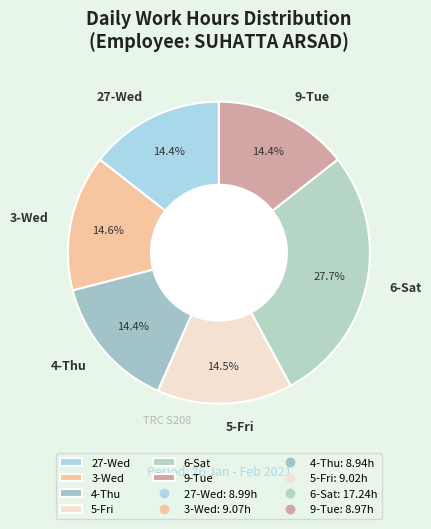

How many slices are in this pie chart?

6